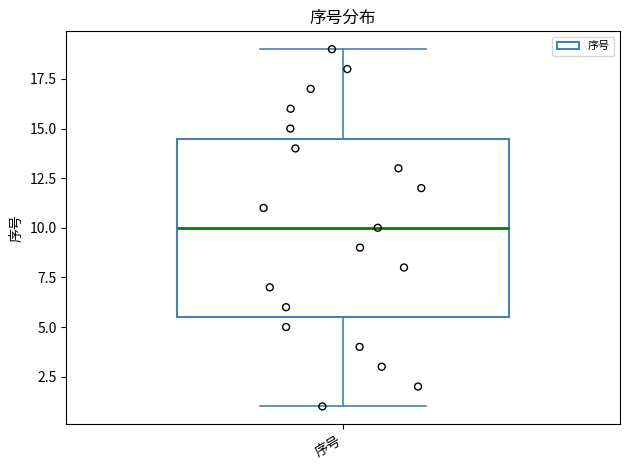

Where is the upper edge of the box for 序号 on the y-axis? The values are not printed on the chart, so give them approximately, as read against the axis.

14.5